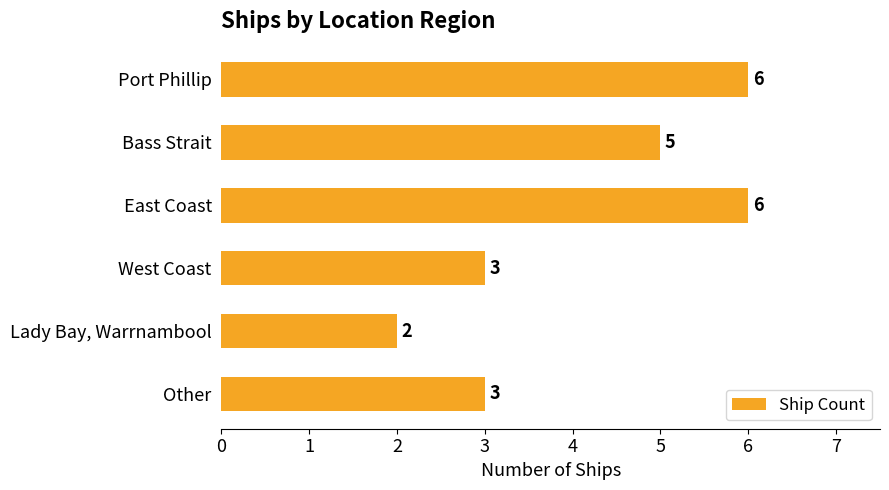

What is the sum of all values?

25